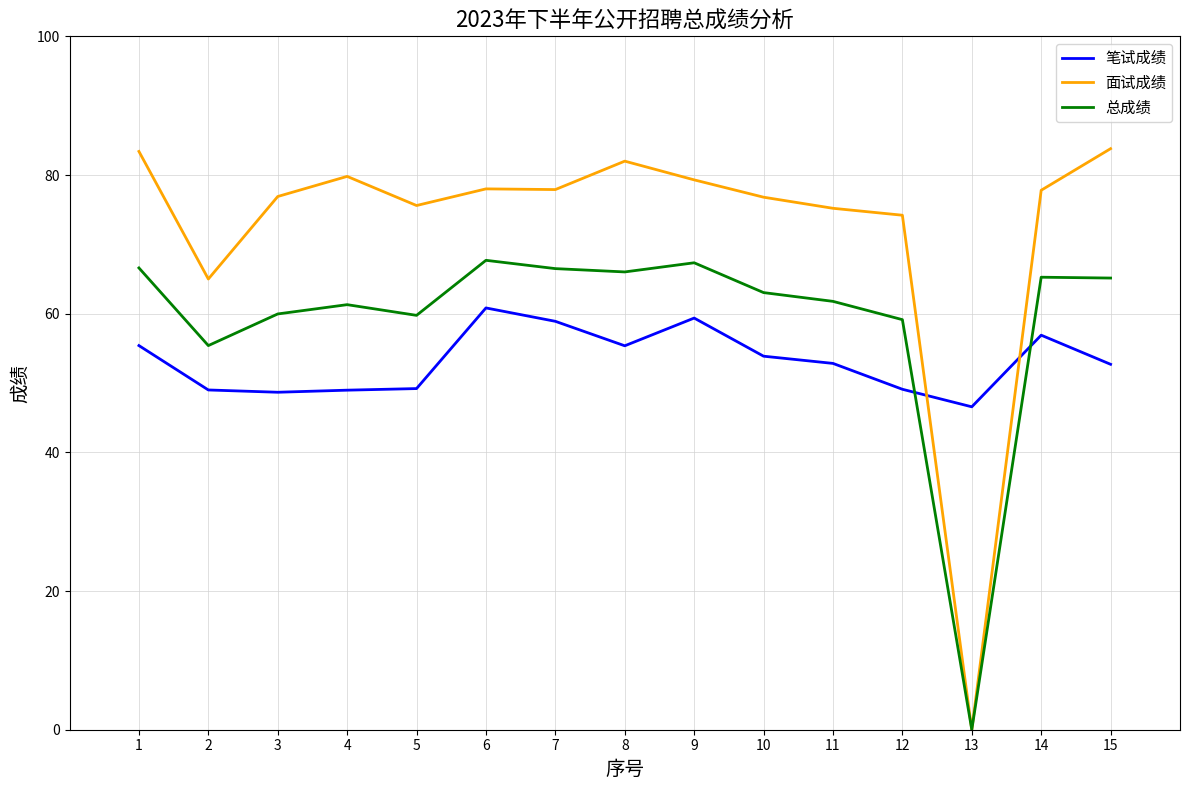

Does the chart display data point markers on the line(s)?

No